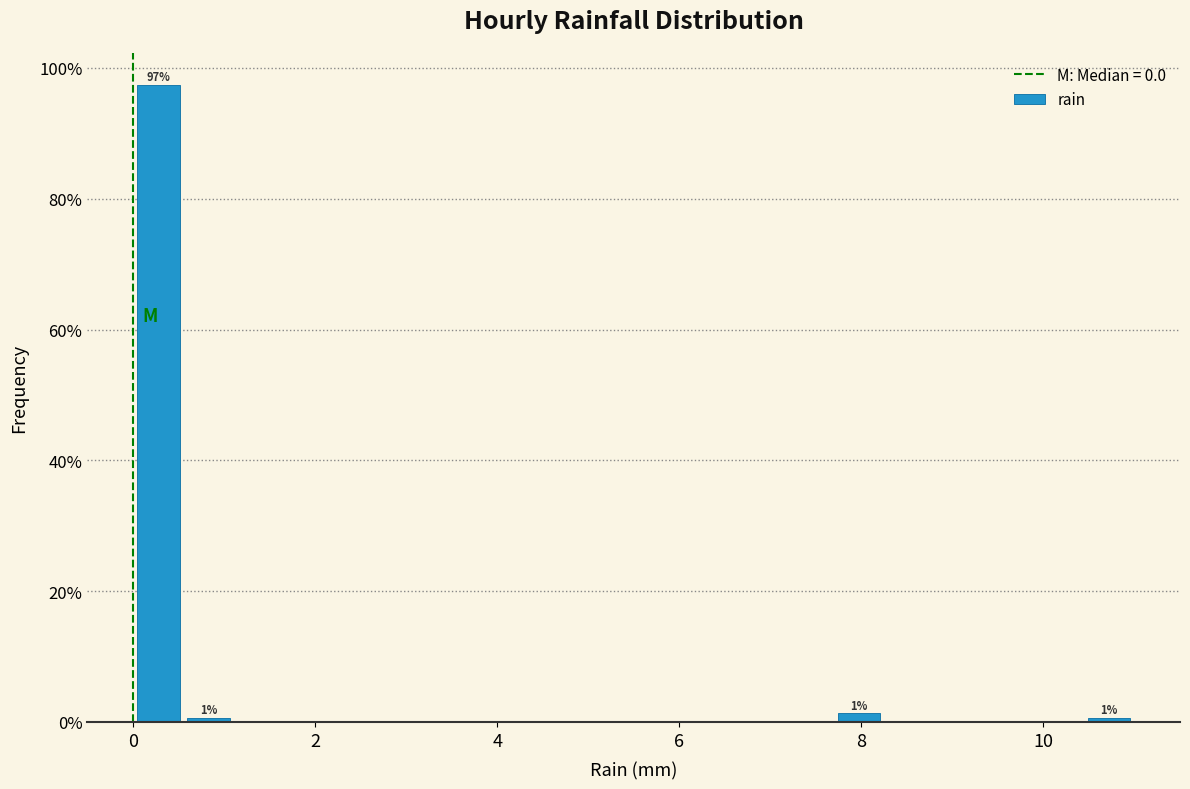

Read against the x-axis, roughly where is the centre of the tallest bar?

0.2